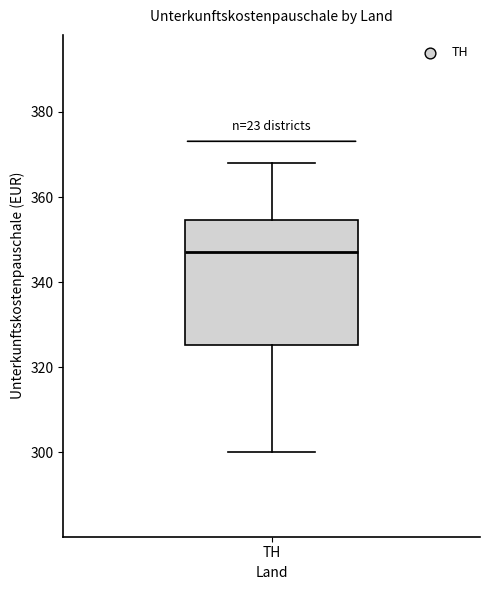

Where does the lower whisker of the box for TH end on the y-axis? The values are not printed on the chart, so give them approximately, as read against the axis.

300